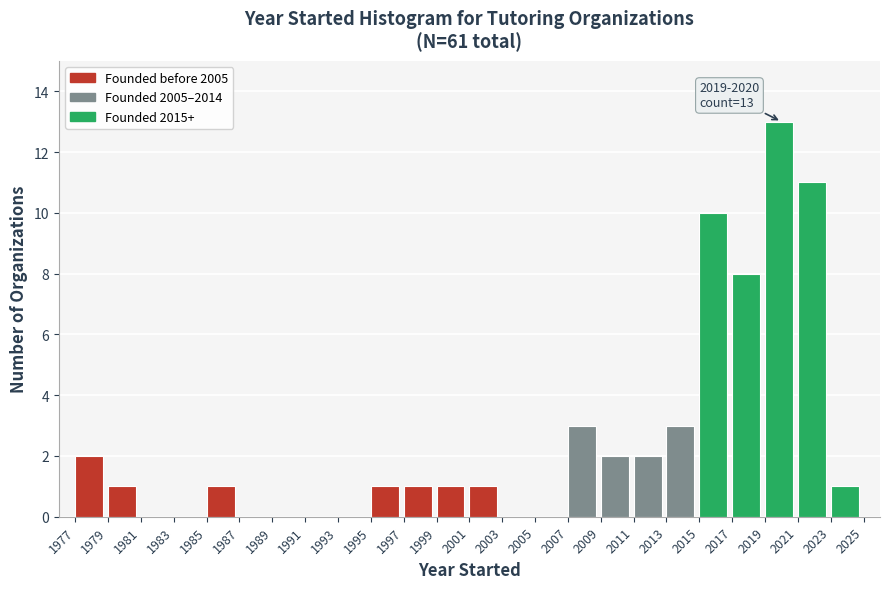

Over which range of the x-axis is the bar tallest?

2019 to 2021